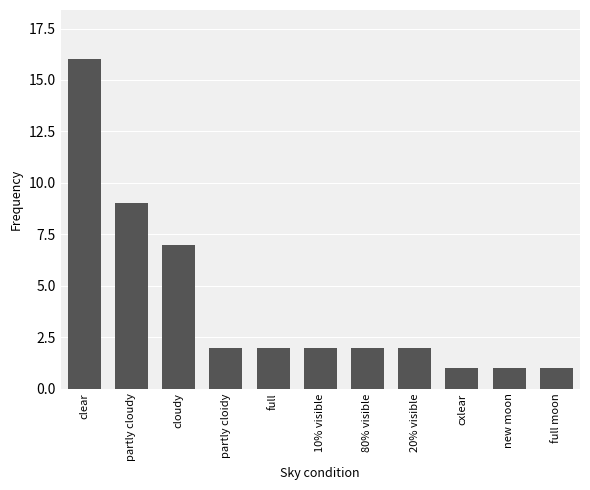

The chart shows a value of 16 at clear. True or false?

True